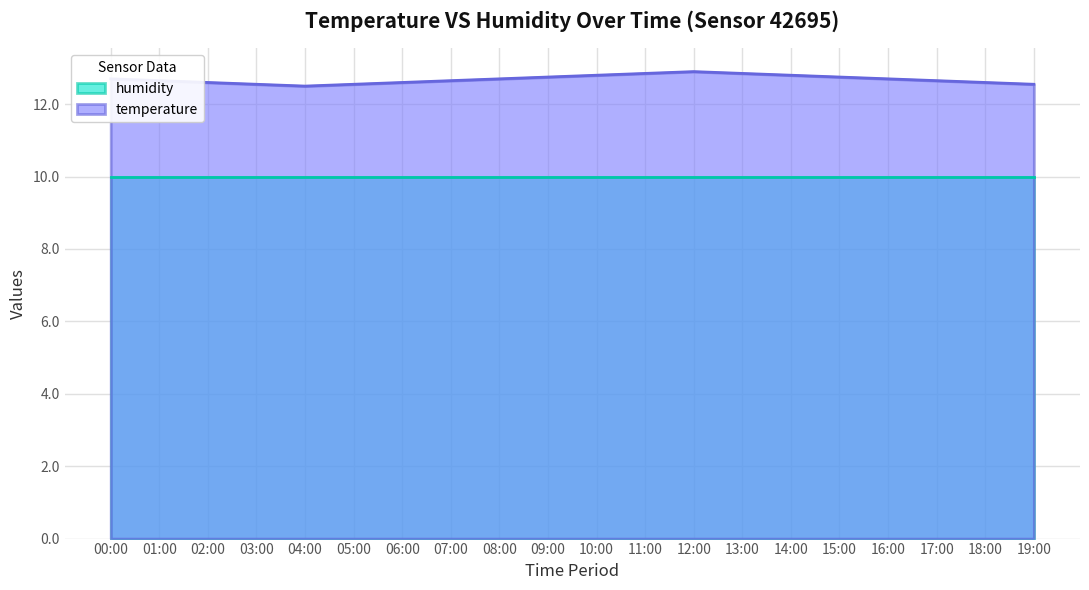

What is the change in value from 07:00 to 14:00?

+0.2